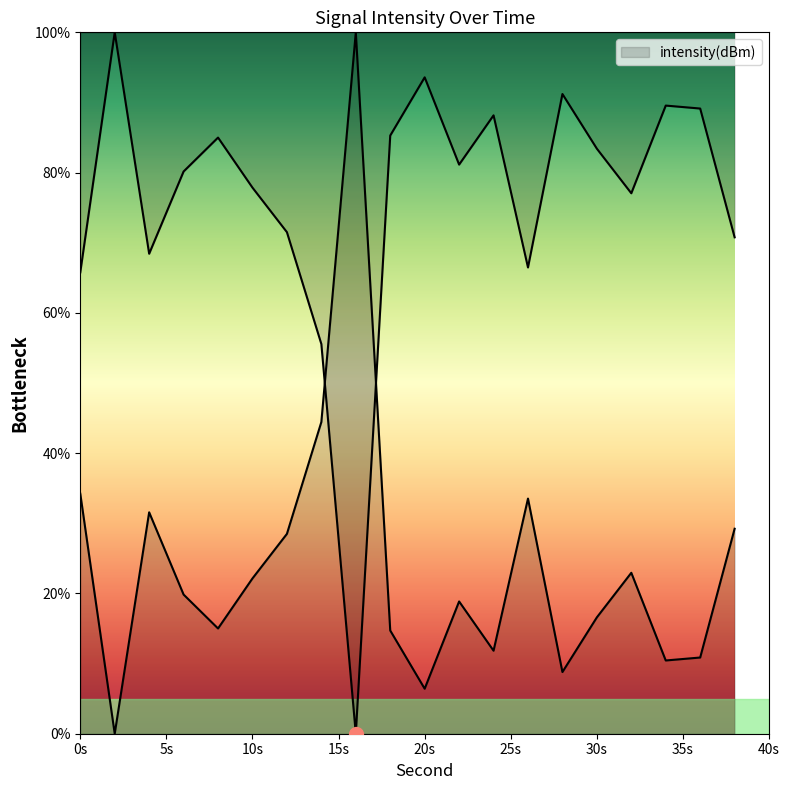

Does the chart display data point markers on the line(s)?

No